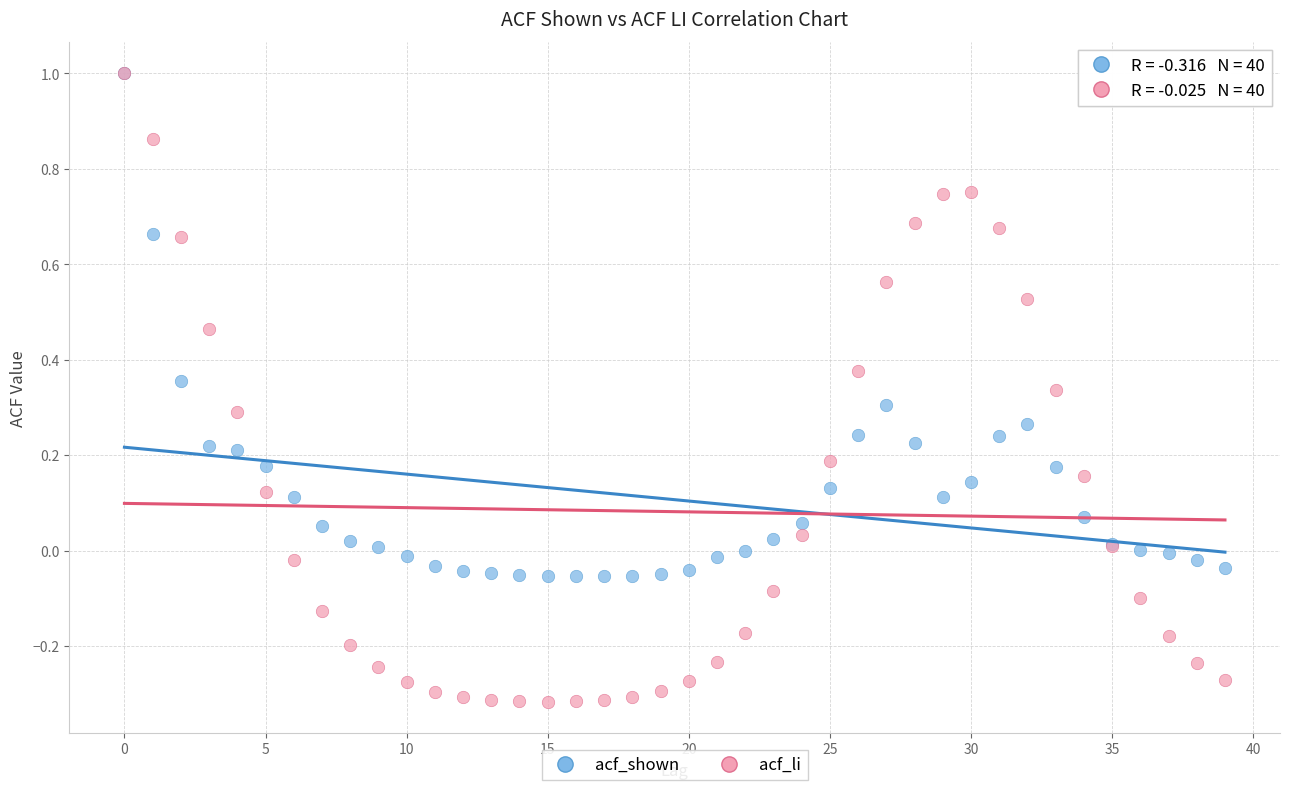

Which series contains the lowest Y value?

acf_li